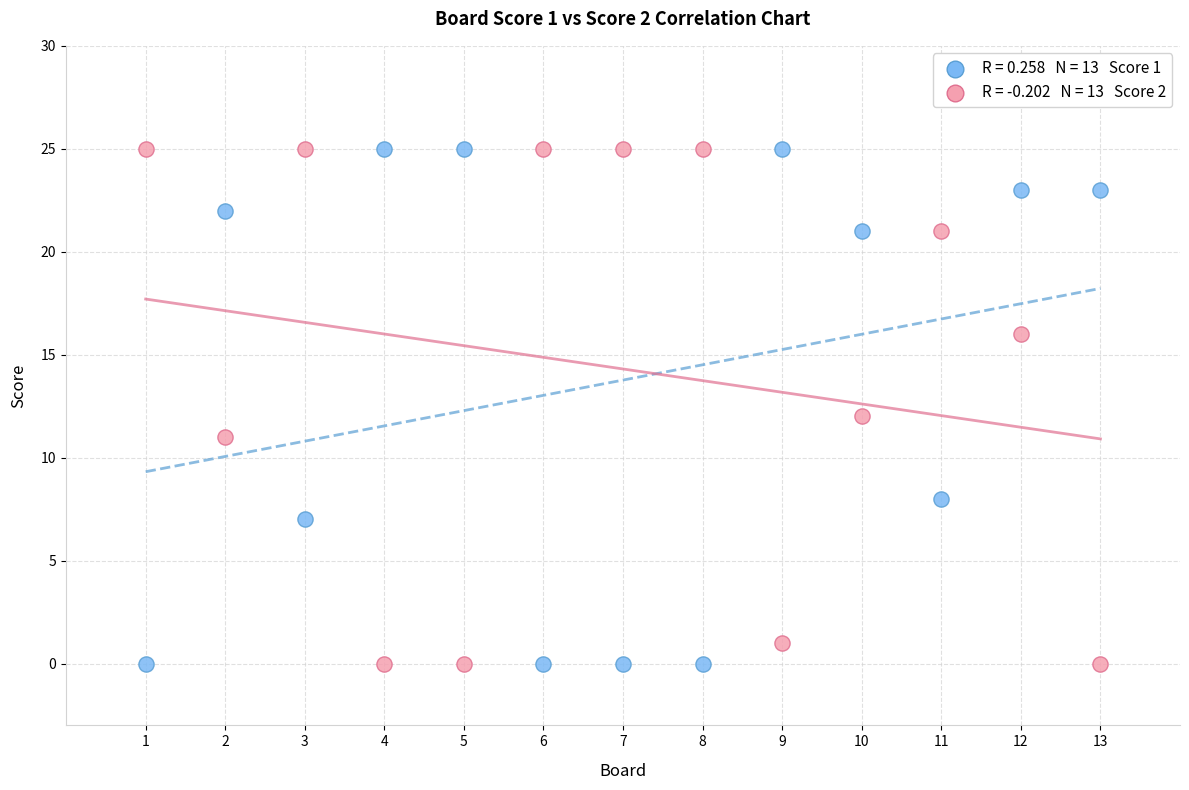

Across all data points, what is the range of X values (max minus min)?

12